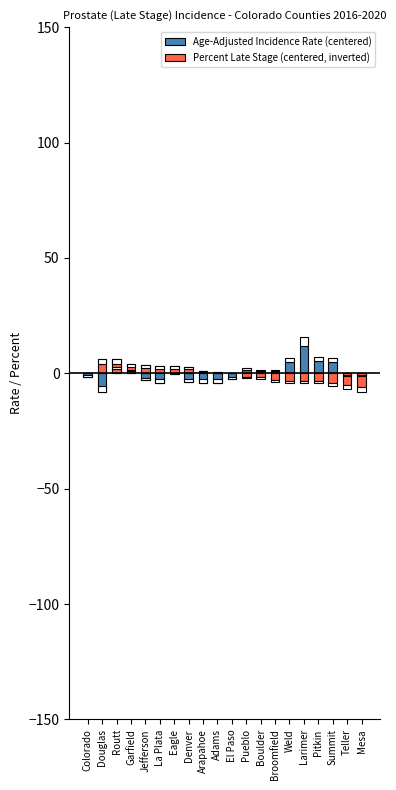

Reading left to right, what are all the values shown in this chart?

Age-Adjusted Incidence Rate (centered): Colorado=-1.4	Douglas=-8.3	Routt=2.0	Garfield=1.1	Jefferson=-2.9	La Plata=-4.0	Eagle=-0.3	Denver=-3.8	Arapahoe=-4.0	Adams=-4.0	El Paso=-2.5	Pueblo=1.6	Boulder=1.2	Broomfield=0.9	Weld=4.9	Larimer=11.7	Pitkin=5.2	Summit=5.0	Teller=-1.3	Mesa=-1.0
Percent Late Stage (centered, inverted): Colorado=0.3	Douglas=6.3	Routt=6.2	Garfield=4.0	Jefferson=3.8	La Plata=3.2	Eagle=3.1	Denver=2.9	Arapahoe=0.9	Adams=0.5	El Paso=0.2	Pueblo=-1.5	Boulder=-1.7	Broomfield=-2.7	Weld=-3.1	Larimer=-3.2	Pitkin=-3.2	Summit=-4.1	Teller=-5.1	Mesa=-5.9